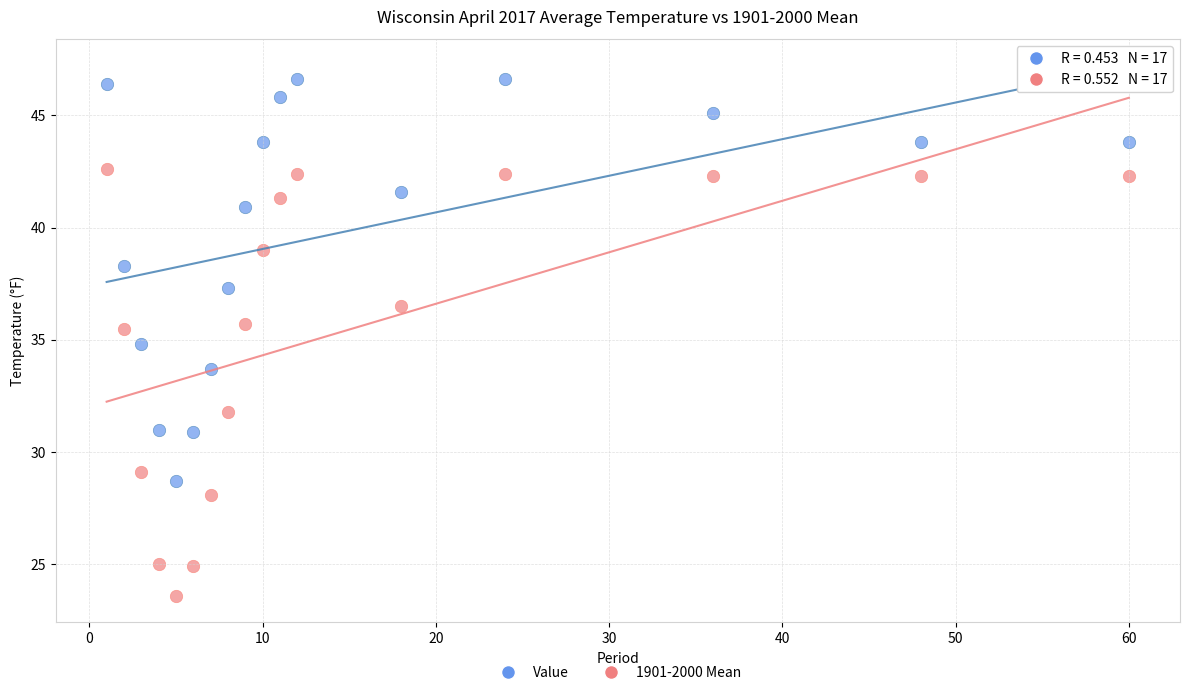

Which series contains the highest Y value?

Value